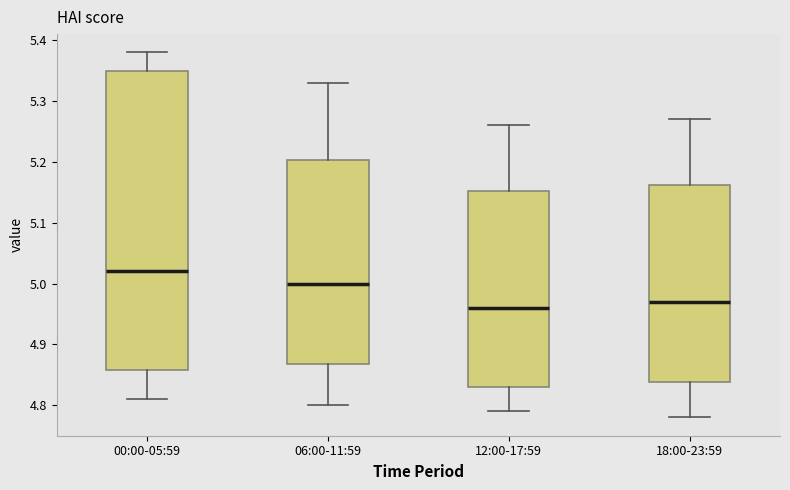

Comparing the boxes themselves (not the whiskers), which one is the tallest?

00:00-05:59